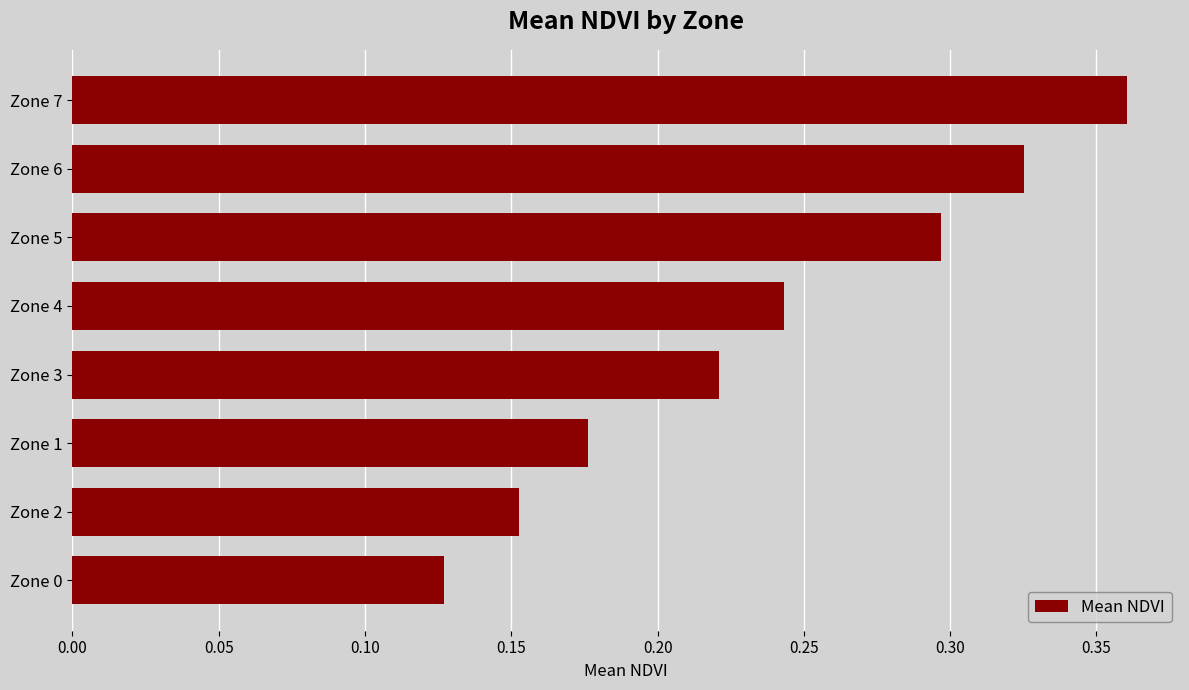

List the labels in order of value, smallest first.

Zone 0, Zone 2, Zone 1, Zone 3, Zone 4, Zone 5, Zone 6, Zone 7